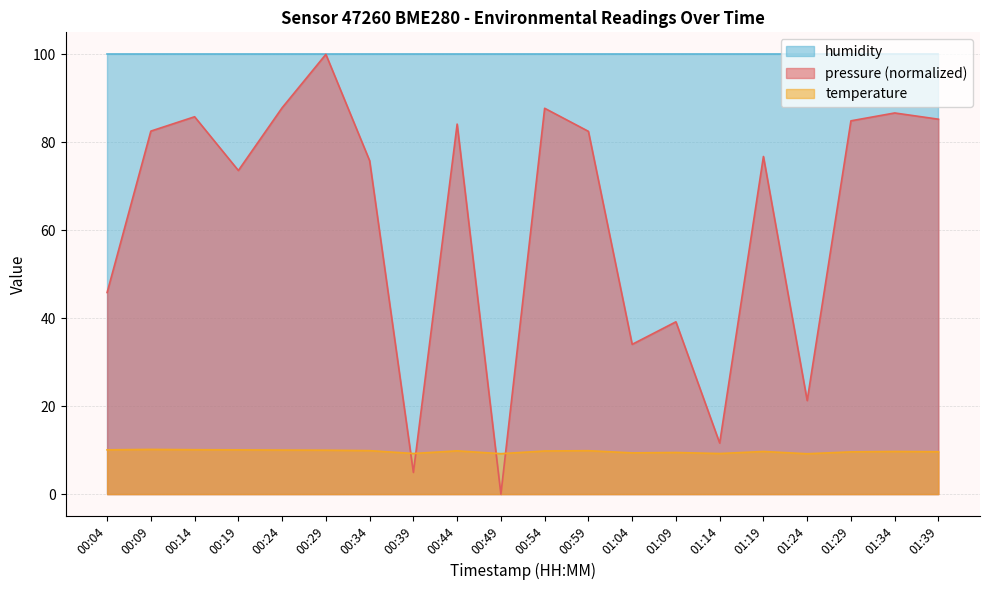

Count the number of categories in the chart.

20